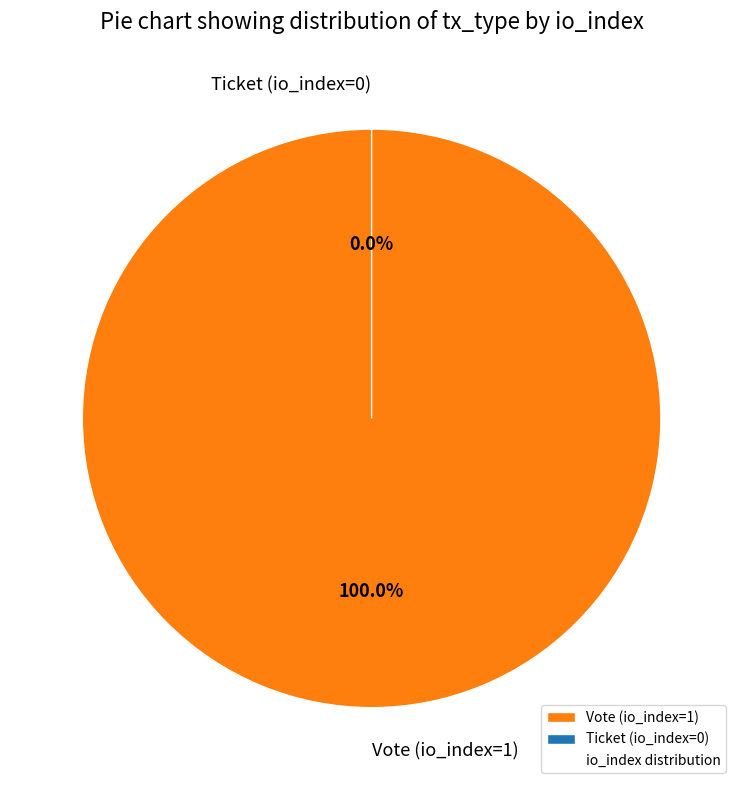

Combined, what portion of the pie is Vote (io_index=1) and Ticket (io_index=0)?

100.0%